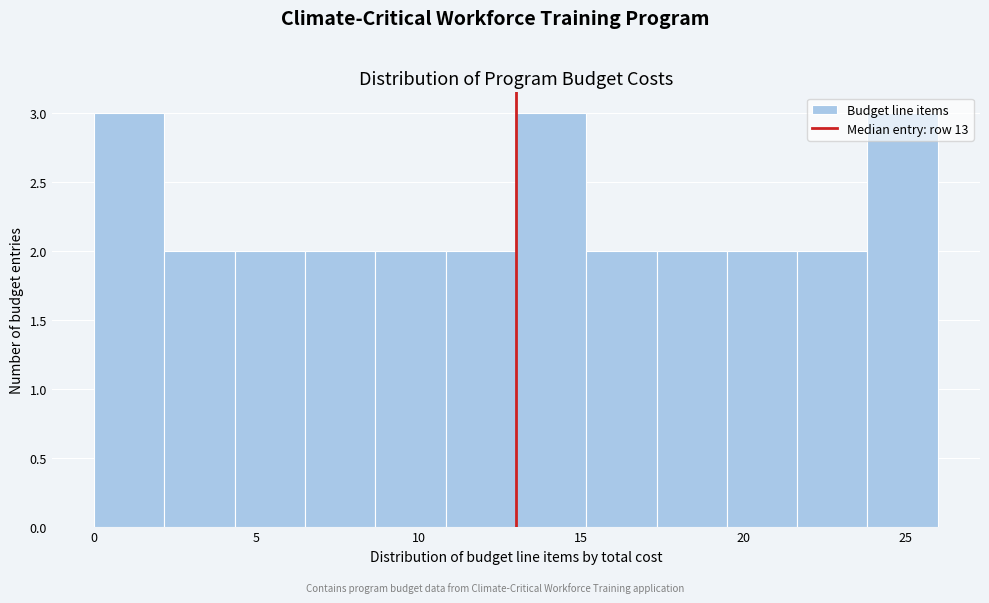

Reading left to right, transcribe this chart: for each bar, give the range it covers on the x-axis and its height. Neither the bar edges nor the heights are printed on the chart, so give them approximately, as read against the axes.

0.0 to 2.0: 3
2.0 to 4.5: 2
4.5 to 6.5: 2
6.5 to 8.5: 2
8.5 to 11.0: 2
11.0 to 13.0: 2
13.0 to 15.0: 3
15.0 to 17.5: 2
17.5 to 19.5: 2
19.5 to 21.5: 2
21.5 to 24.0: 2
24.0 to 26.0: 3